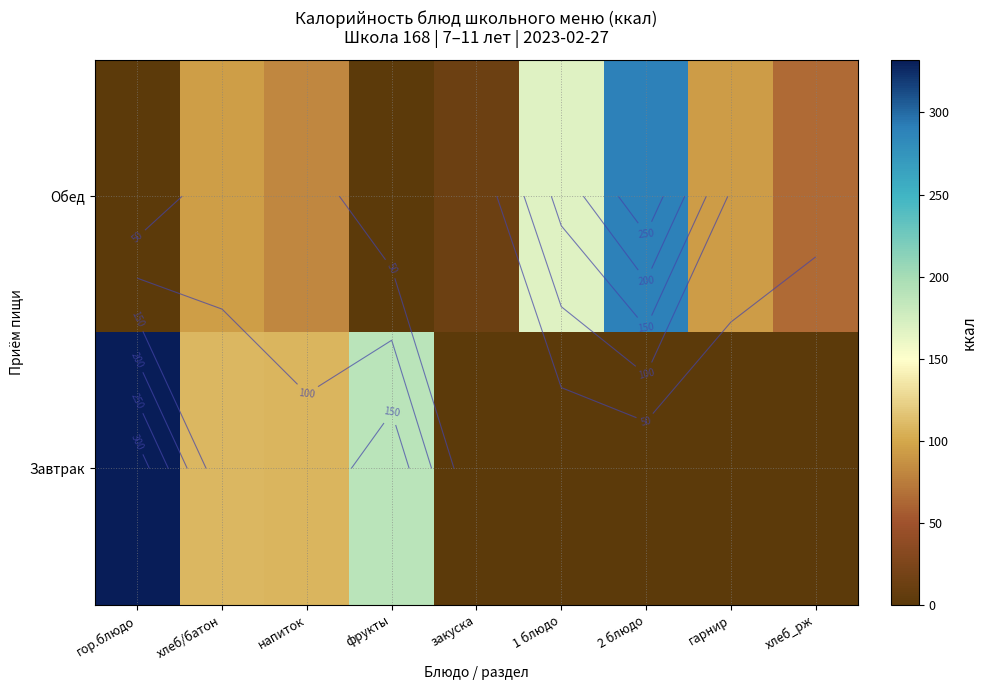

What is the difference between the Обед values at хлеб_рж and закуска?

51.5